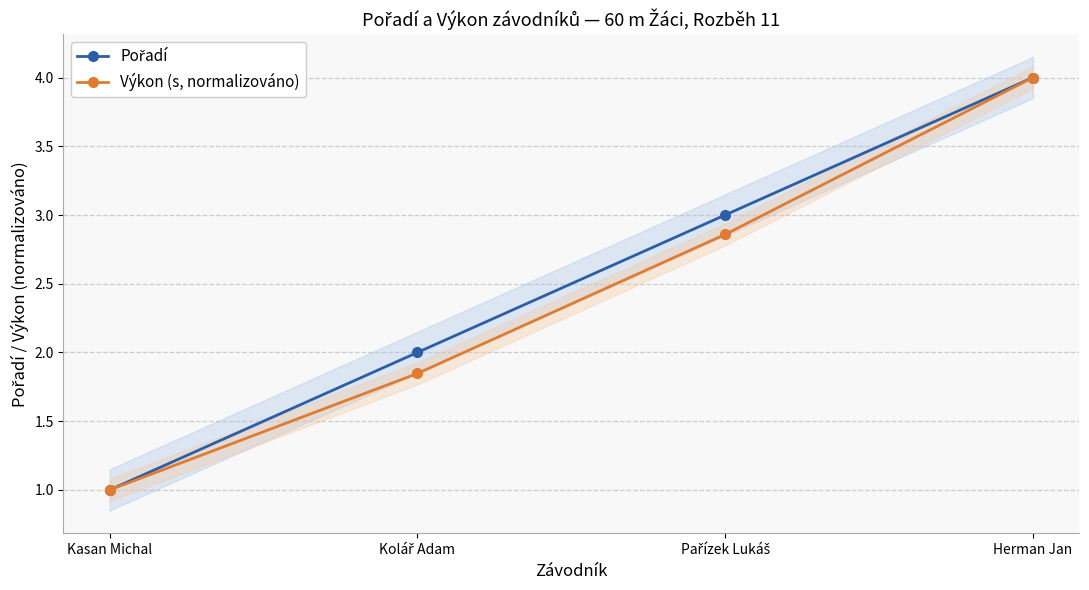

What is the difference between the maximum and second lowest values in the Pořadí series?

2.0